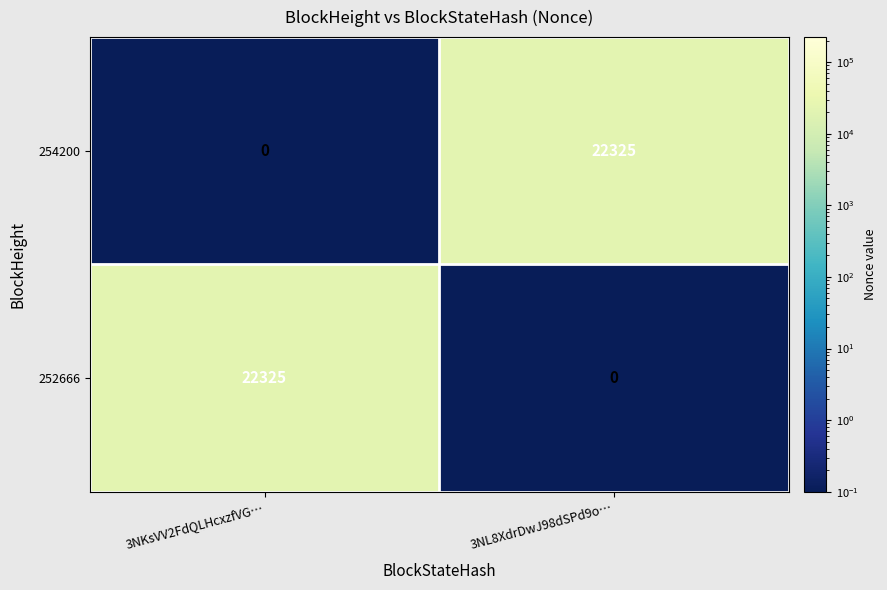

Is the value of 252666 at 3NL8XdrDwJ98dSPd9o… greater than the value of 254200 at 3NL8XdrDwJ98dSPd9o…?

No